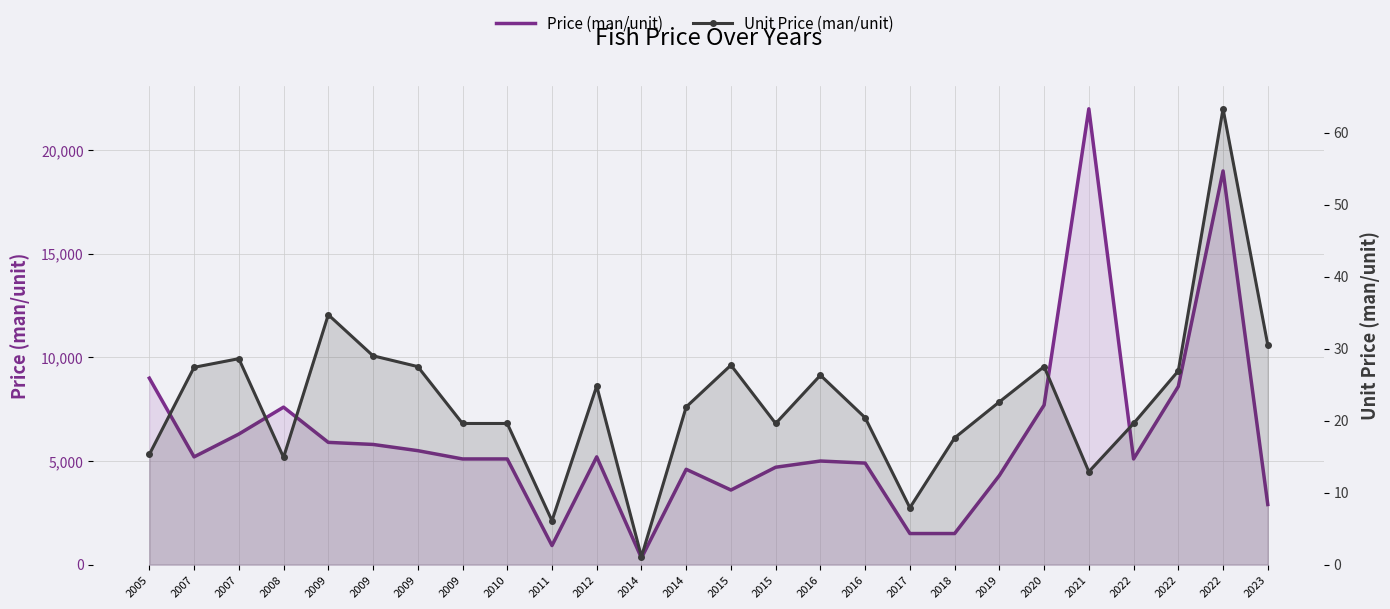

Between 2009 and 2009, which series saw the biggest shift?

Price (man/unit)